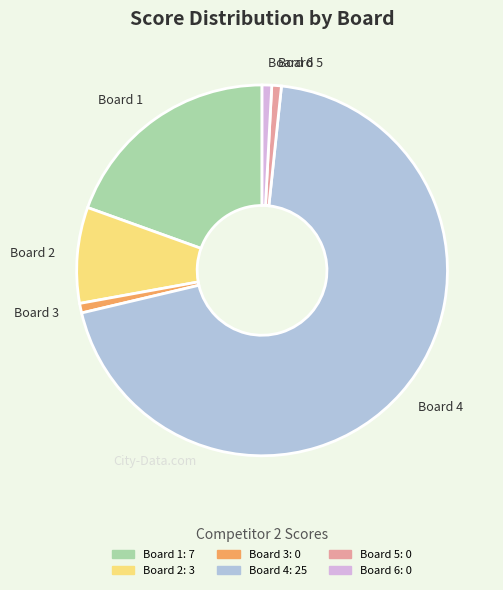

Is Board 4 the majority of the pie?

Yes